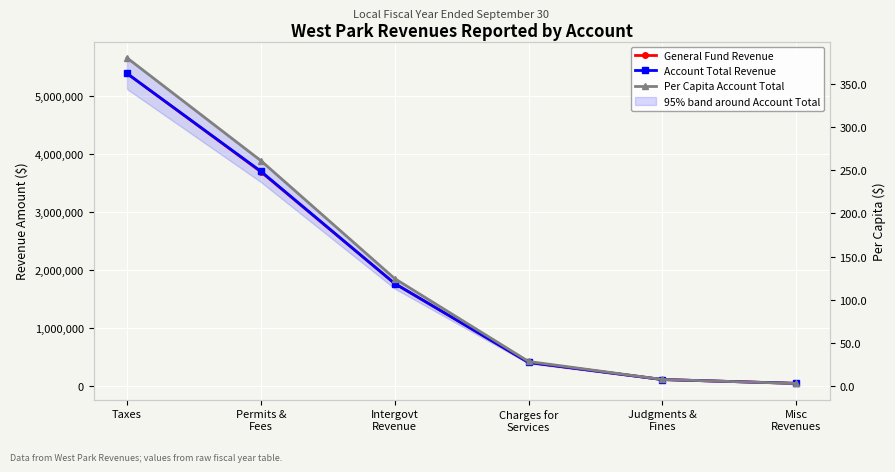

What is the difference between the General Fund Revenue values at Intergovt
Revenue and Judgments &
Fines?

1654178.0